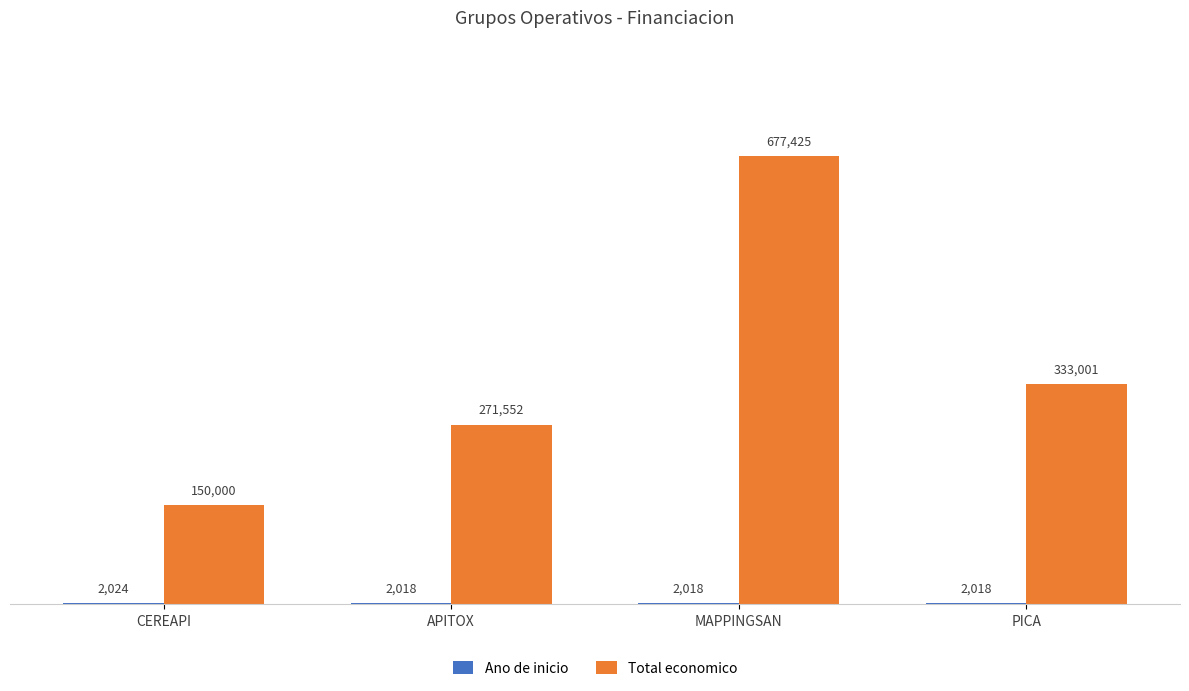

Which series has the largest total across all categories?

Total economico